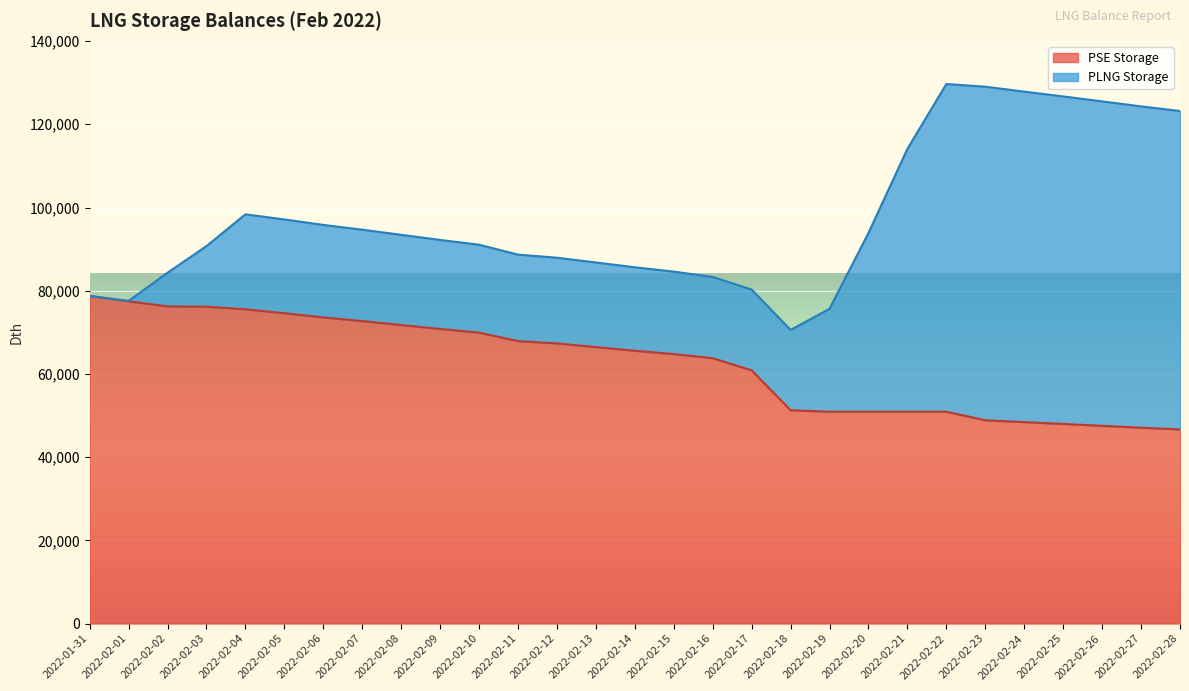

What is the highest value of the PSE Storage series?

78738.9